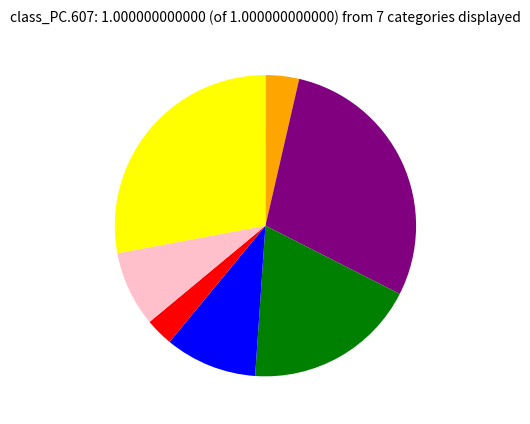

Is there a majority slice in this chart?

No